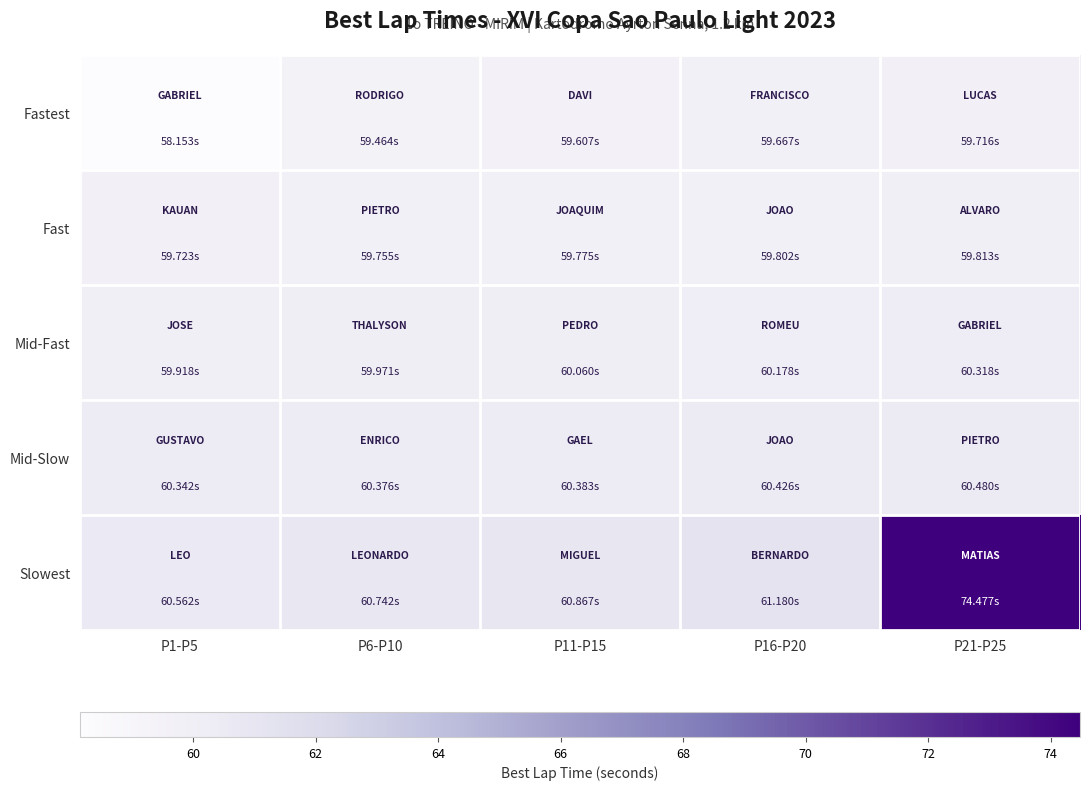

What is the difference between the highest and lowest values at P11-P15?

1.3